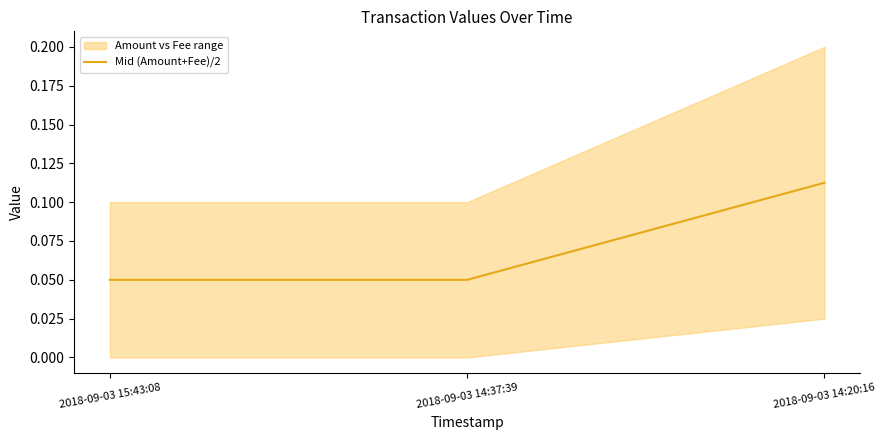

What is the average value?

0.1